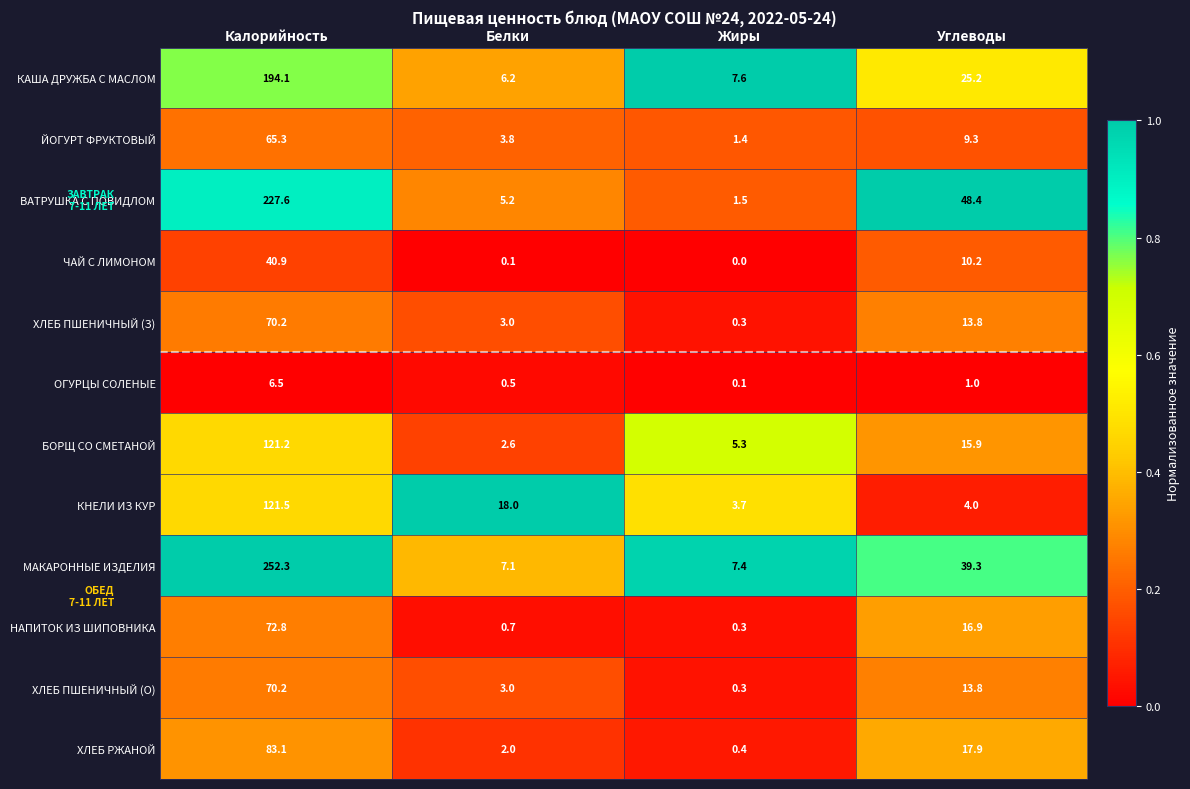

What is the difference between the ВАТРУШКА С ПОВИДЛОМ values at Углеводы and Белки?

43.2